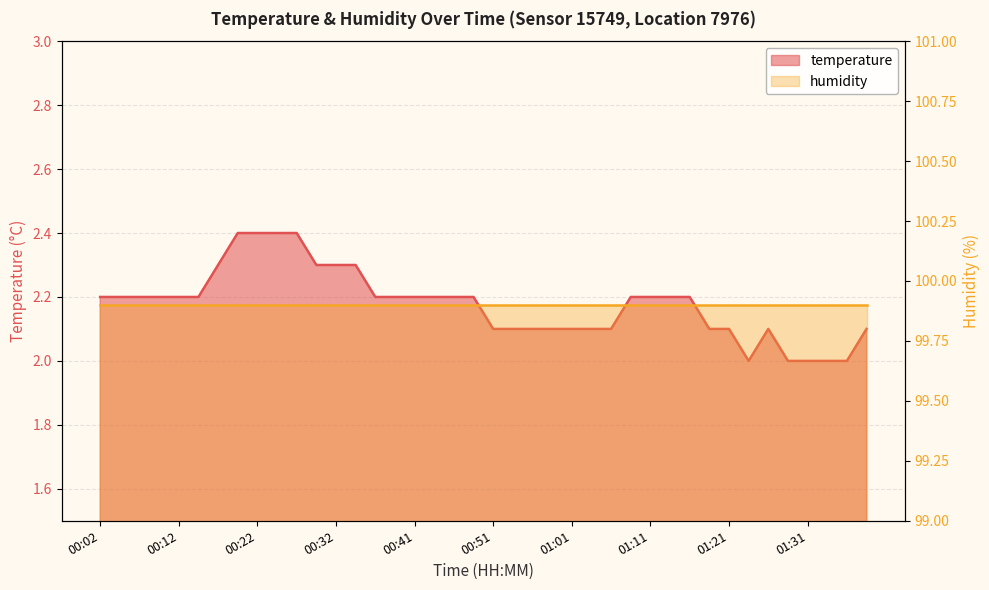

What value does the data have at 00:39?

2.2